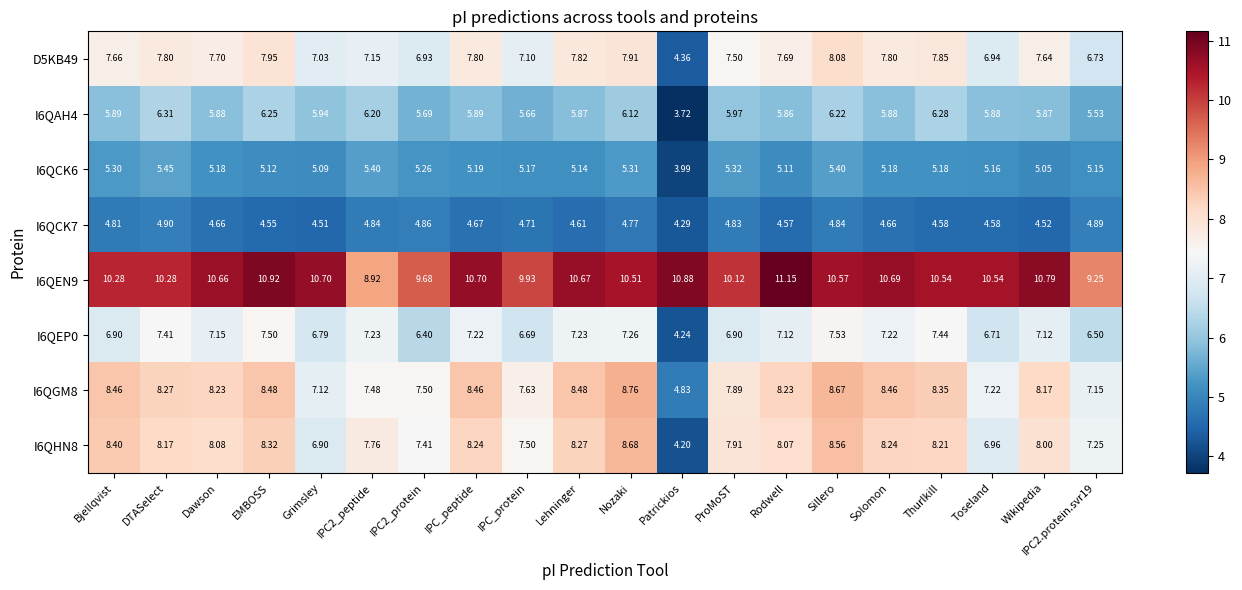

What is the total value across all series at Lehninger?

58.1